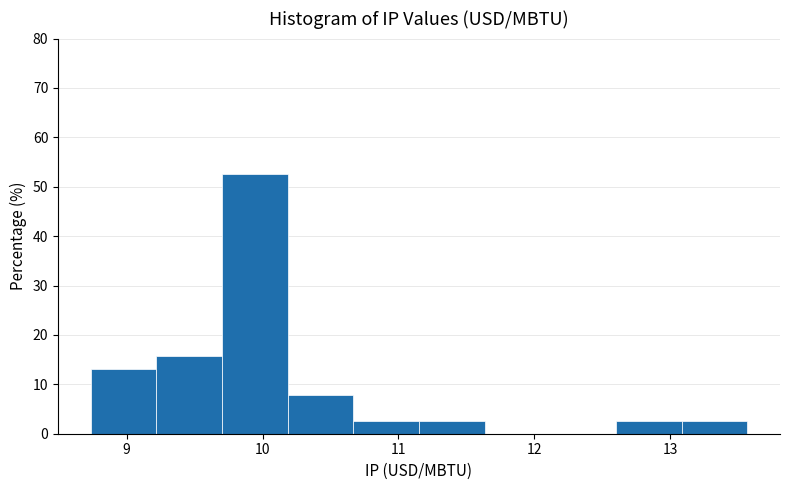

Reading left to right, list every bar in this chart as the range it spans on the x-axis followed by its height. Neither the bar edges nor the heights are printed on the chart, so give them approximately, as read against the axes.

8.7 to 9.2: 13
9.2 to 9.7: 16
9.7 to 10.2: 53
10.2 to 10.7: 8
10.7 to 11.2: 3
11.2 to 11.6: 3
11.6 to 12.1: 0
12.1 to 12.6: 0
12.6 to 13.1: 3
13.1 to 13.6: 3